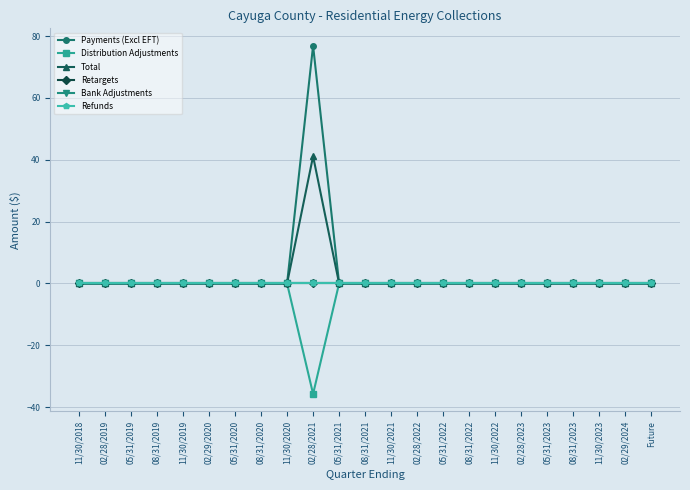

Is this an area chart (filled region under the line)?

No